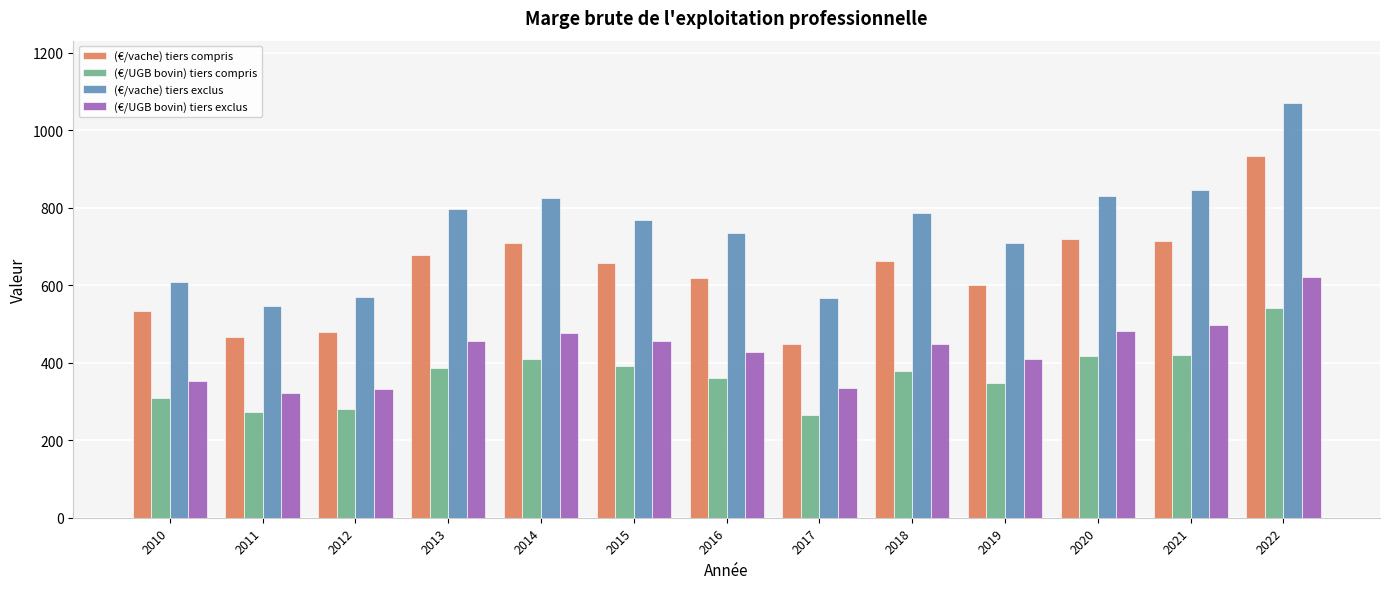

Rank the series by their average value, from lowest to highest.

(€/UGB bovin) tiers compris, (€/UGB bovin) tiers exclus, (€/vache) tiers compris, (€/vache) tiers exclus